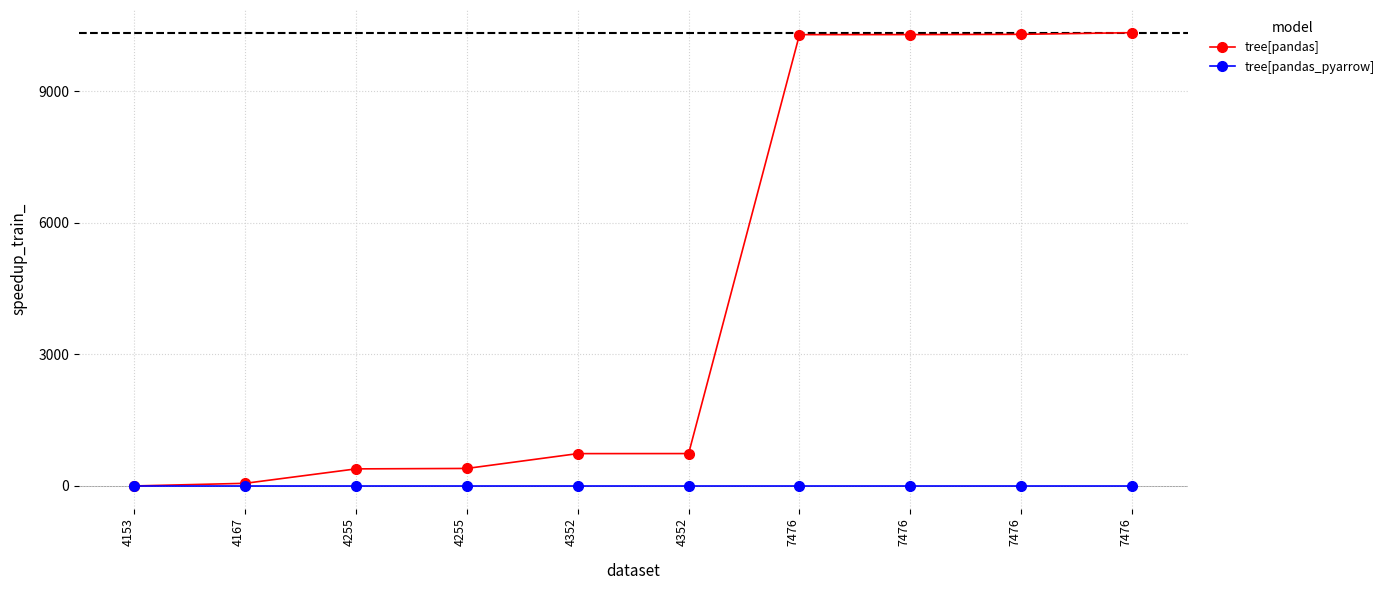

At which label does tree[pandas] first exceed 738?

7476